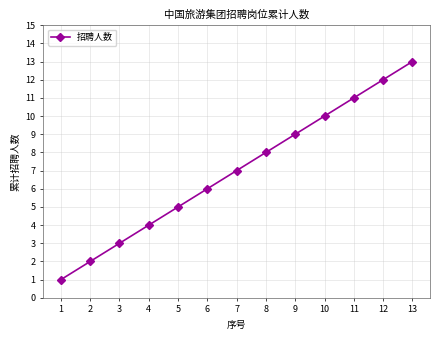

How many categories are shown in the chart?

13